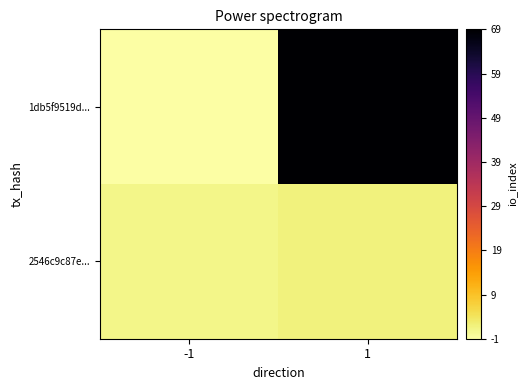

What is the maximum value shown in the chart?

69